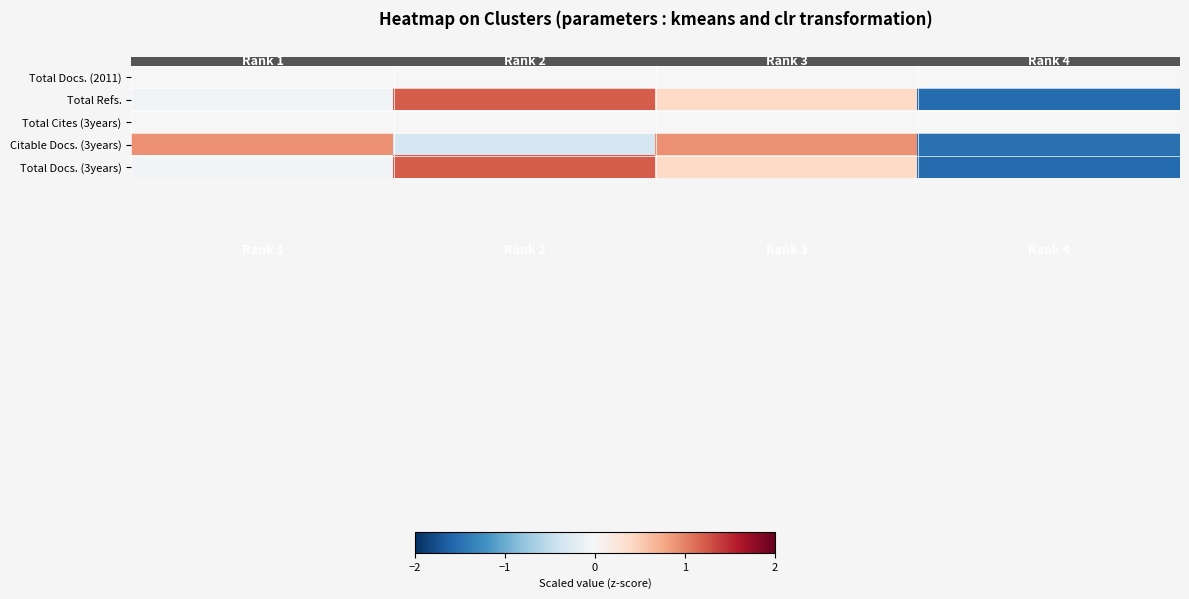

At how many categories does at least one series exceed 0?

3